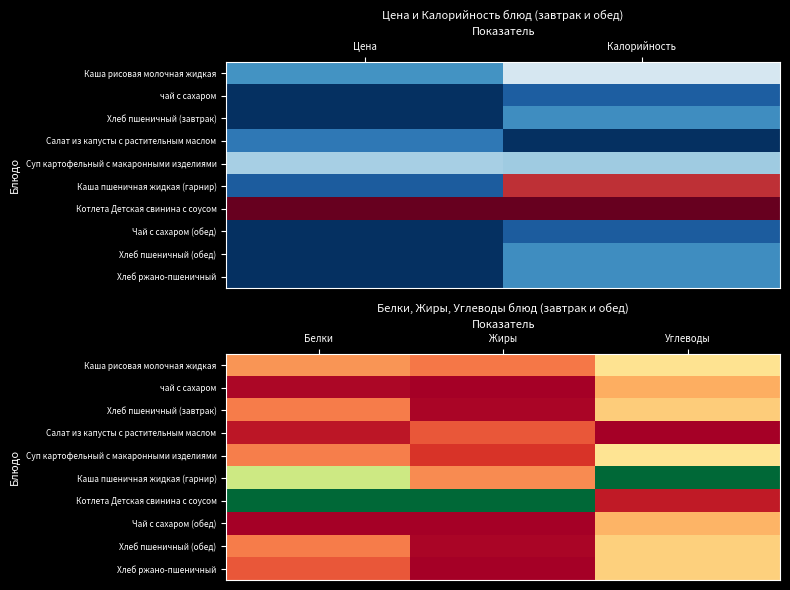

Which category has the lowest value across all series?

Жиры